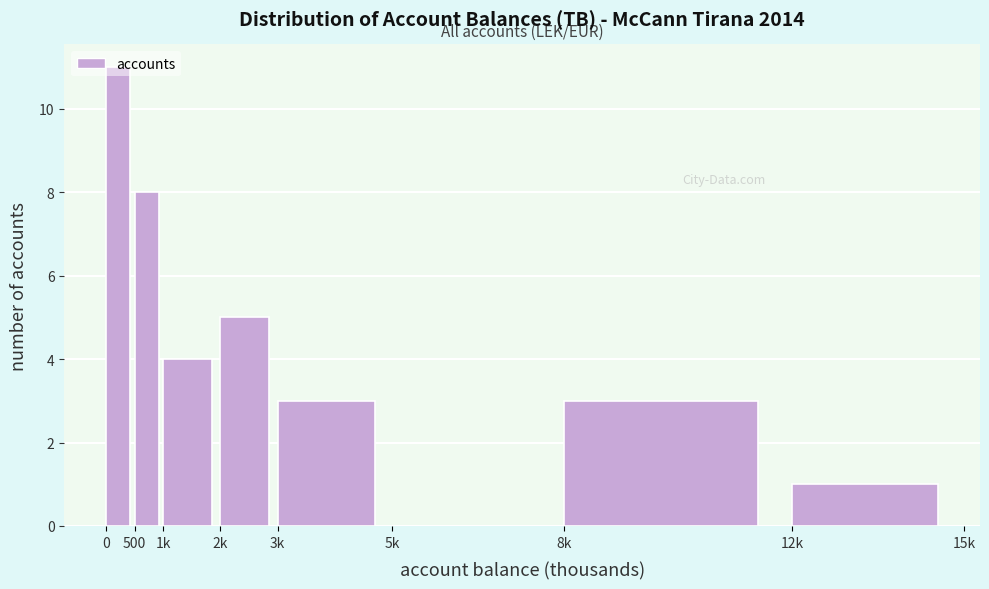

What is the maximum value shown in the chart?

11